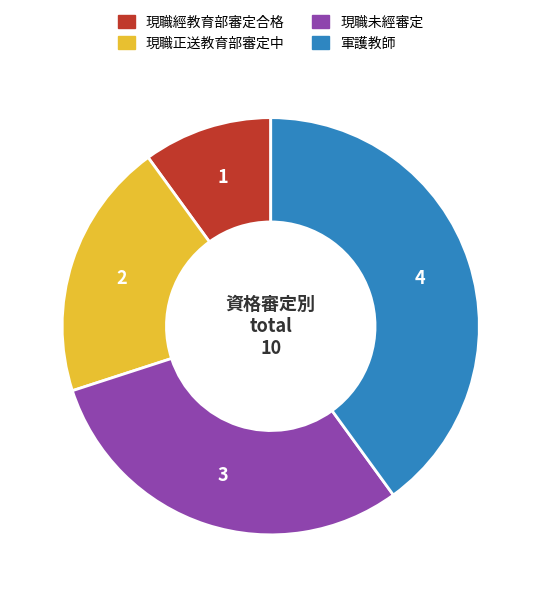

Between 現職未經審定 and 現職正送教育部審定中, which is larger?

現職未經審定